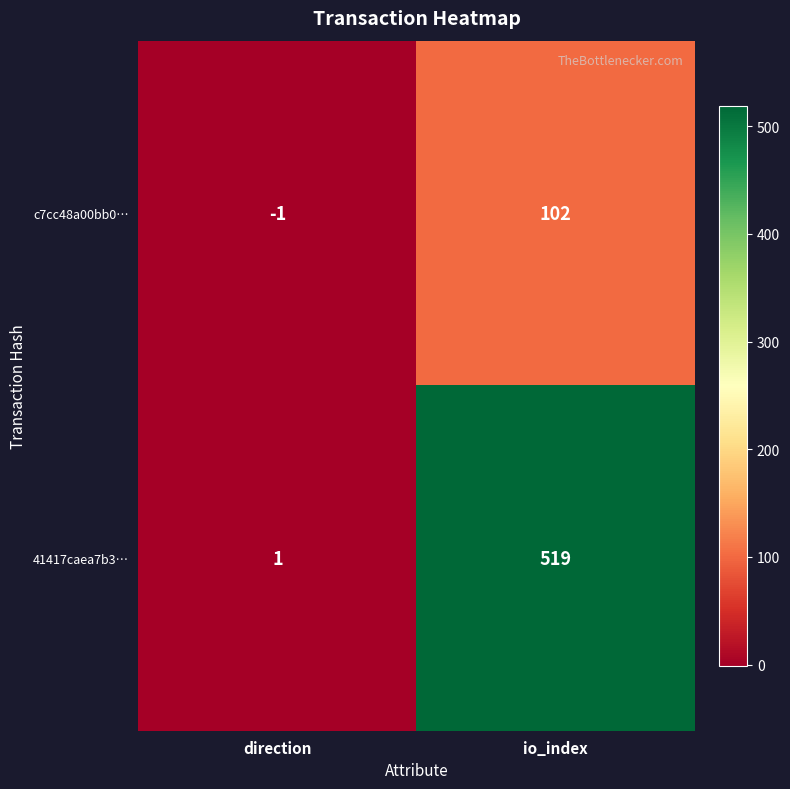

What is the greatest value displayed?

519